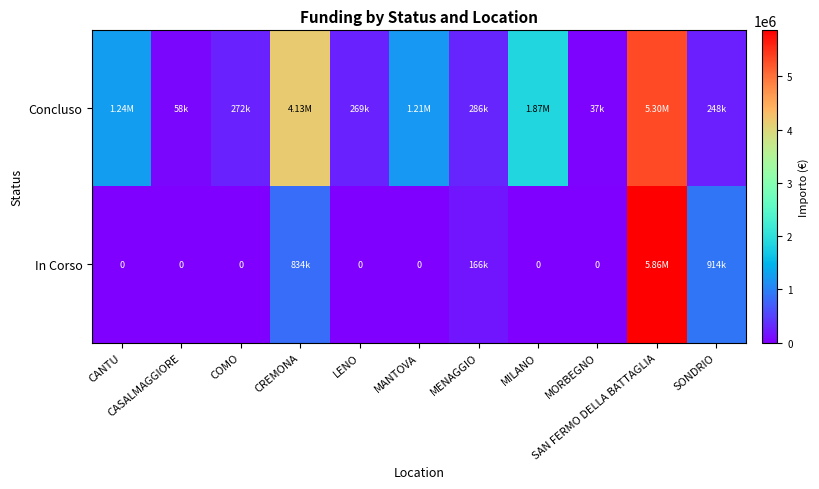

The value of In Corso at MANTOVA is -2356535.4. True or false?

False